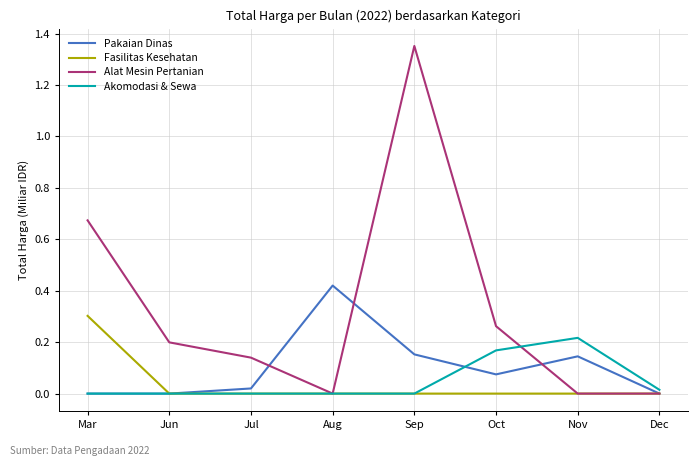

Is it true that Fasilitas Kesehatan equals 0.1 at Dec?

False